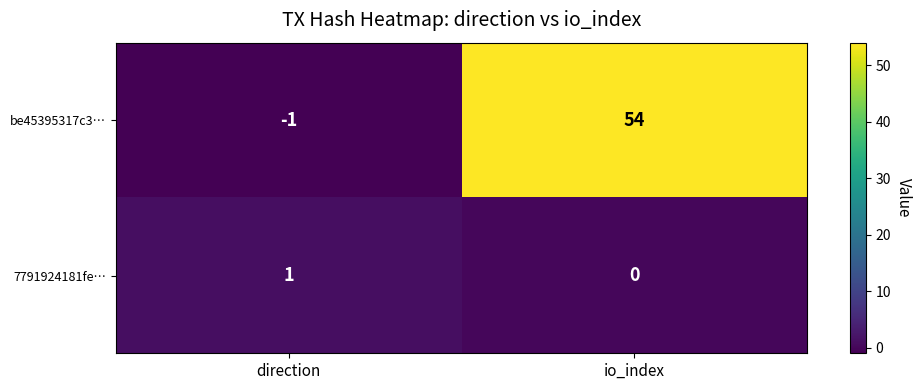

What is the difference between the maximum and minimum values in the be45395317c3… series?

55